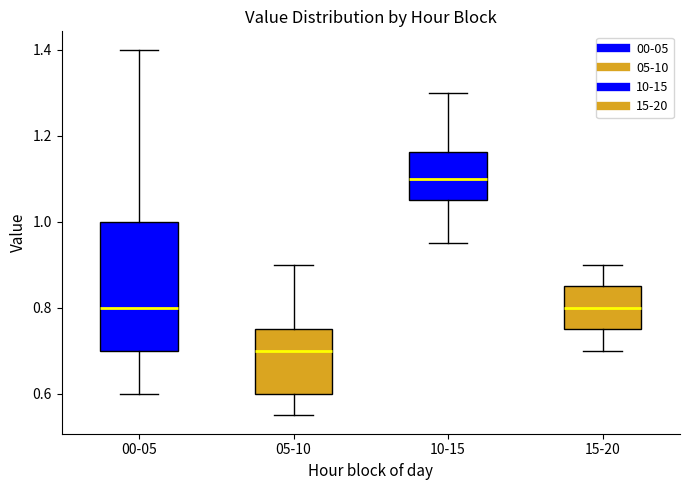

Where does the upper whisker of the box for 00-05 end on the y-axis? The values are not printed on the chart, so give them approximately, as read against the axis.

1.40